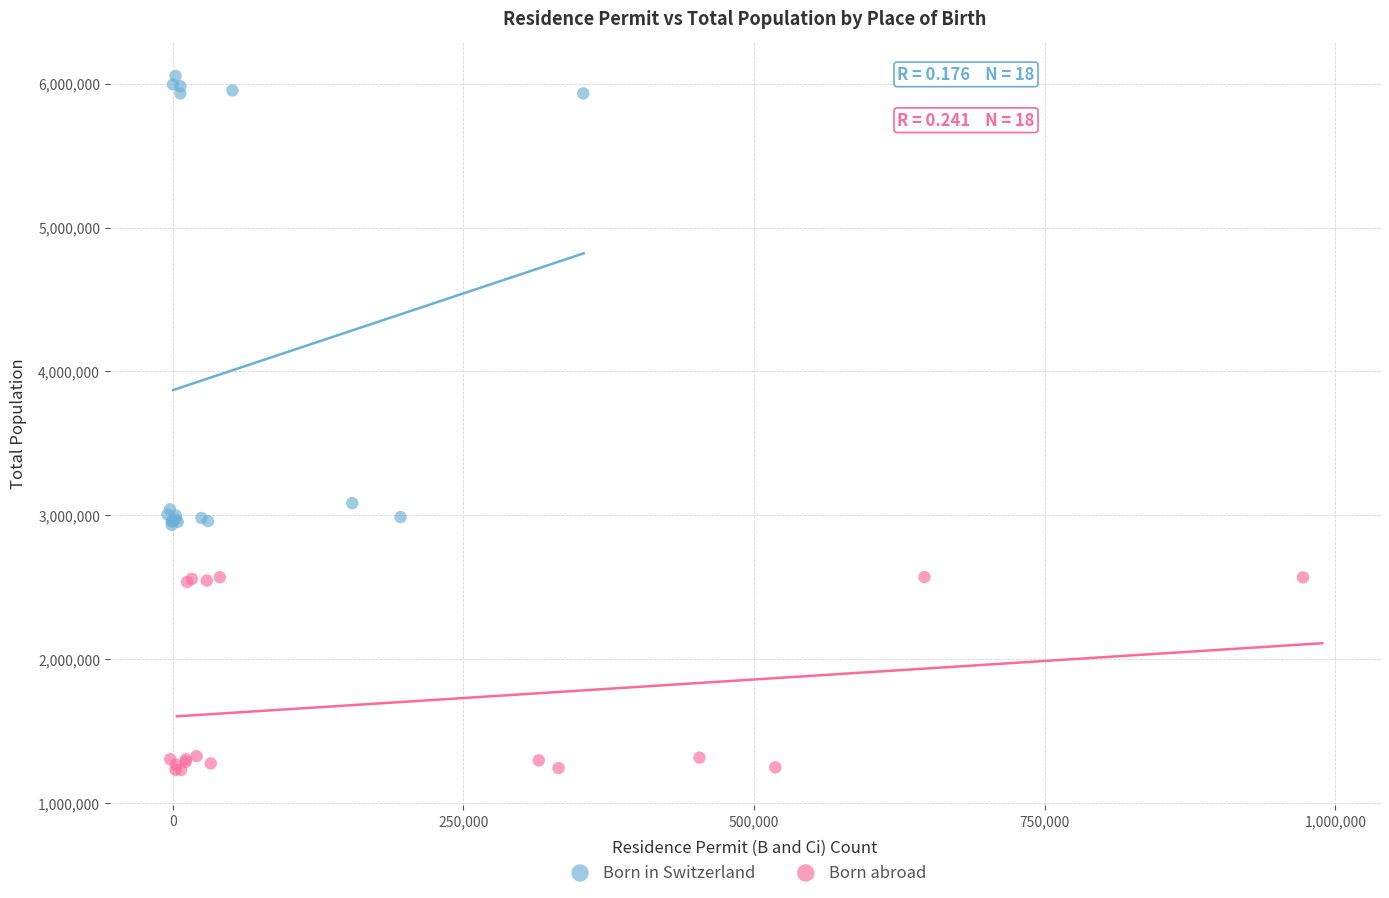

Which series contains the highest Y value?

Born in Switzerland